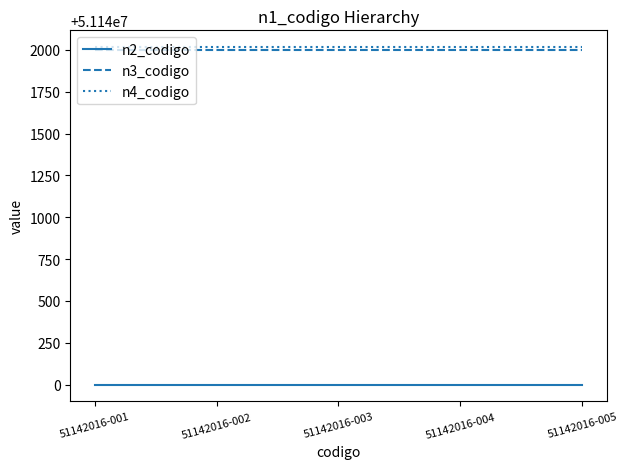

The value of n2_codigo at 51142016-003 is 87013657. True or false?

False